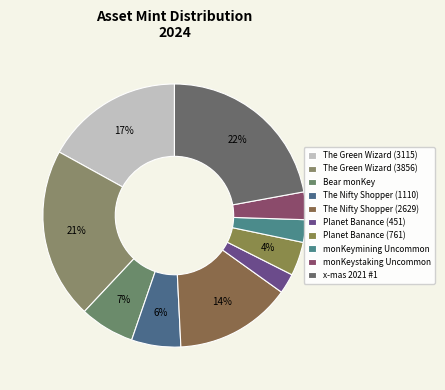

The monKeystaking Uncommon slice represents 1% of the pie. True or false?

False